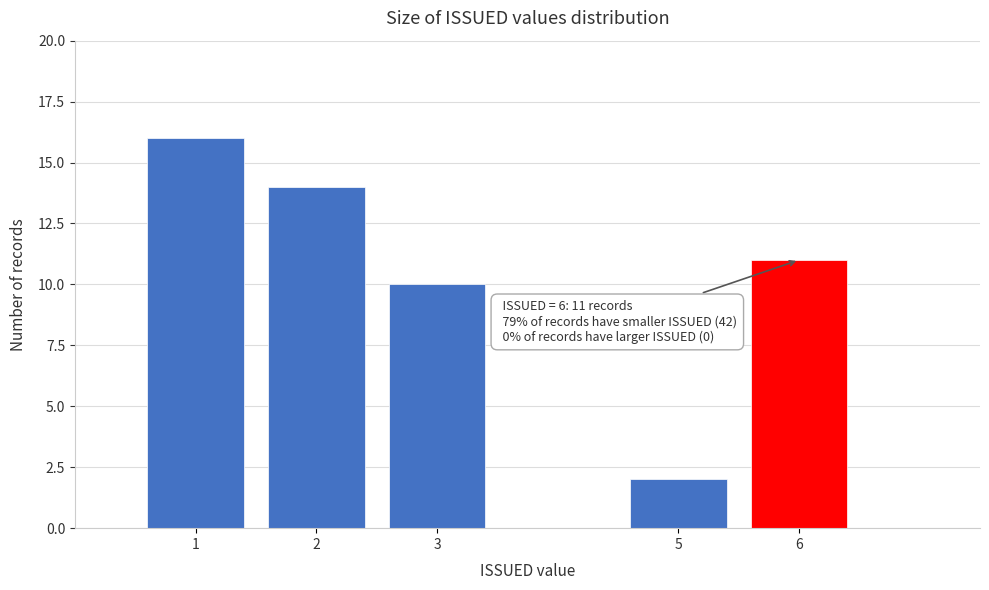

Reading left to right, list all the values displayed in this chart.

1=16	2=14	3=10	5=2	6=11